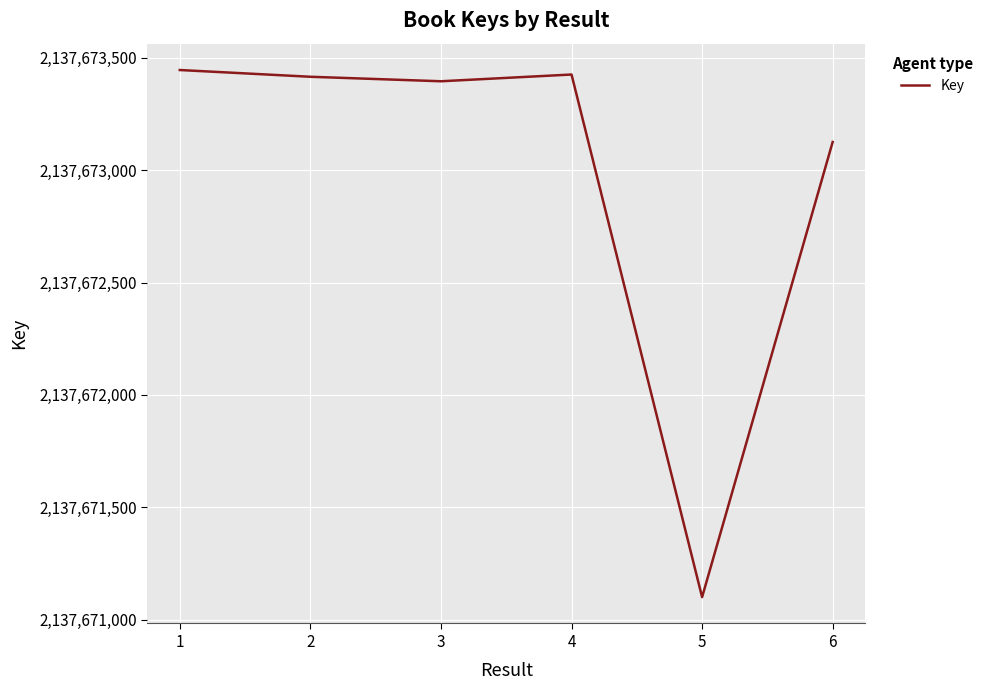

Is it true that the value at 3 is 729398654?

False